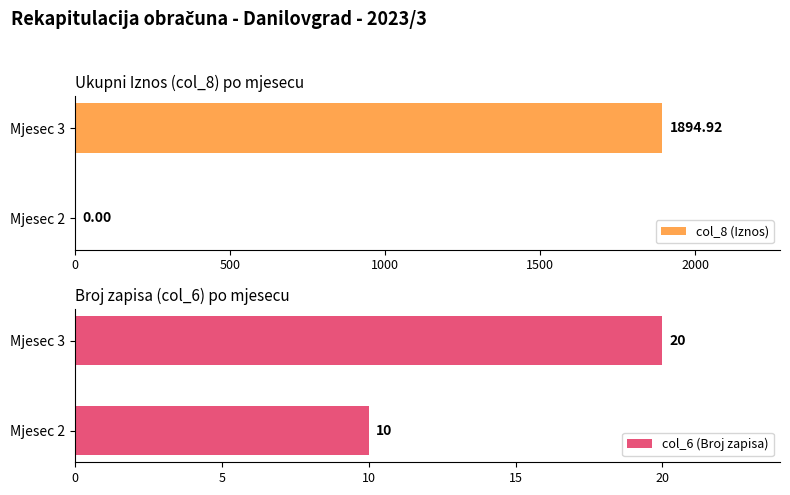

The col_6 (Broj zapisa) series shows 14.1 at Mjesec 2. True or false?

False